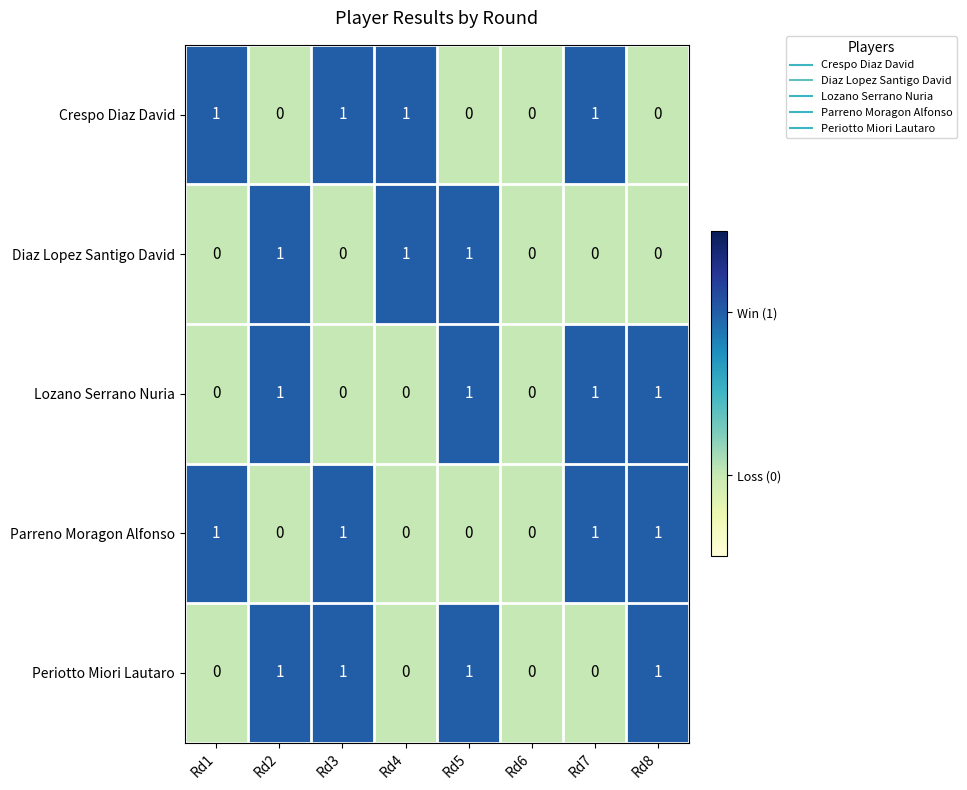

What is the sum of all Parreno Moragon Alfonso values?

4